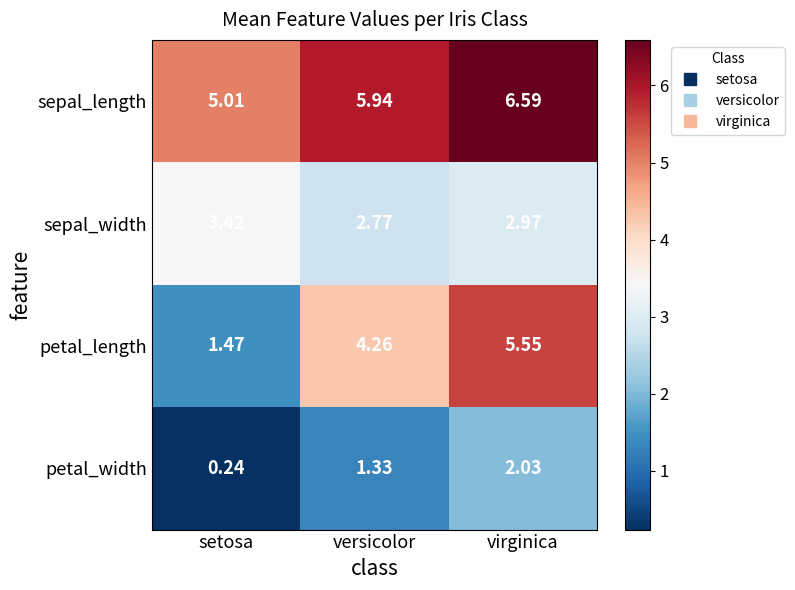

Which series has the widest spread of values?

petal_length